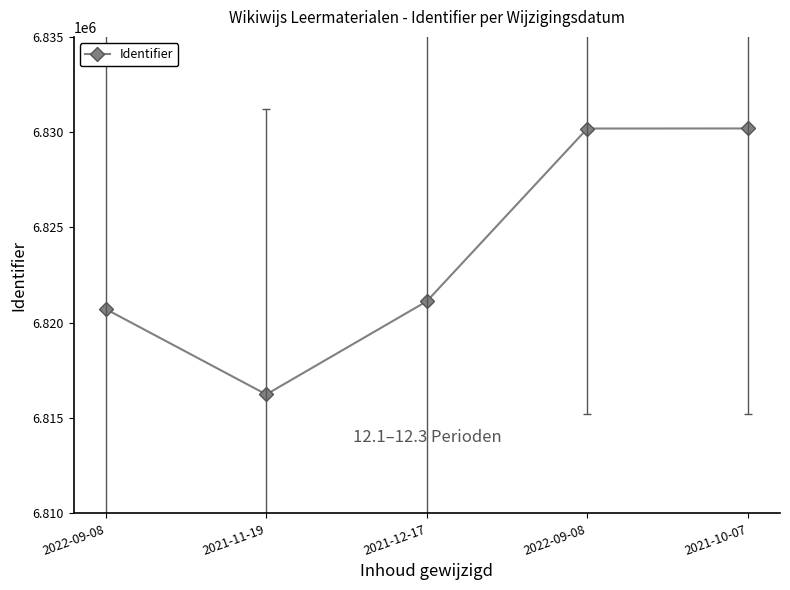

How many distinct data groups are displayed?

1